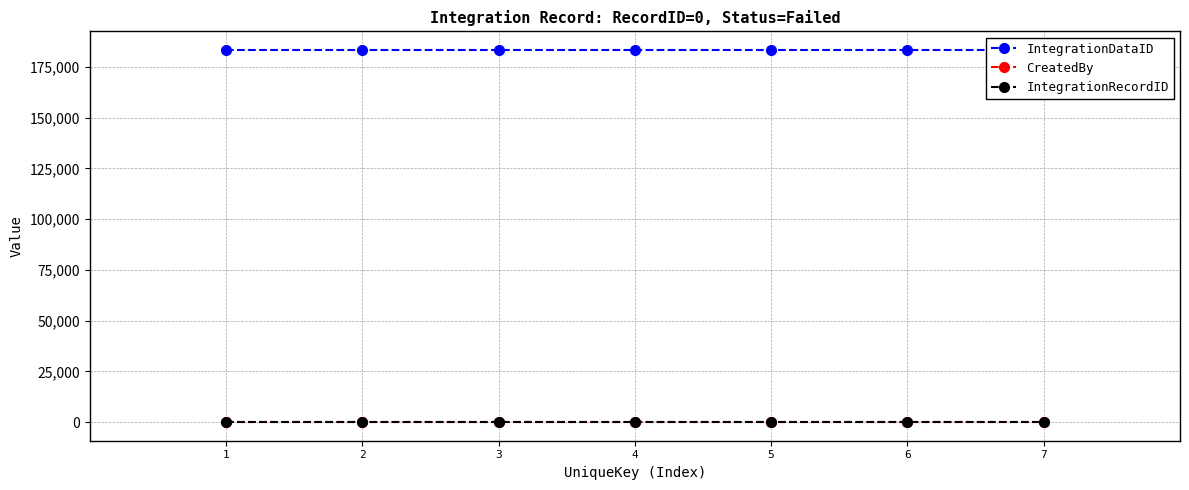

What is the difference between the highest and lowest values at 2?

183291